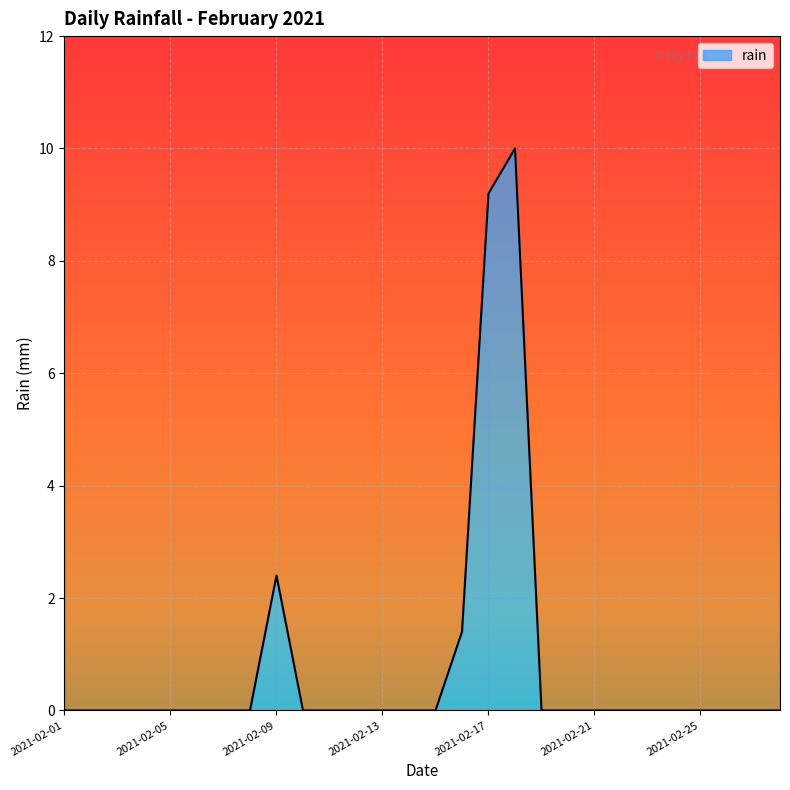

List the labels in order of value, smallest first.

2021-02-01, 2021-02-02, 2021-02-03, 2021-02-04, 2021-02-05, 2021-02-06, 2021-02-07, 2021-02-08, 2021-02-10, 2021-02-11, 2021-02-12, 2021-02-13, 2021-02-14, 2021-02-15, 2021-02-19, 2021-02-20, 2021-02-21, 2021-02-22, 2021-02-23, 2021-02-24, 2021-02-25, 2021-02-26, 2021-02-27, 2021-02-28, 2021-02-16, 2021-02-09, 2021-02-17, 2021-02-18